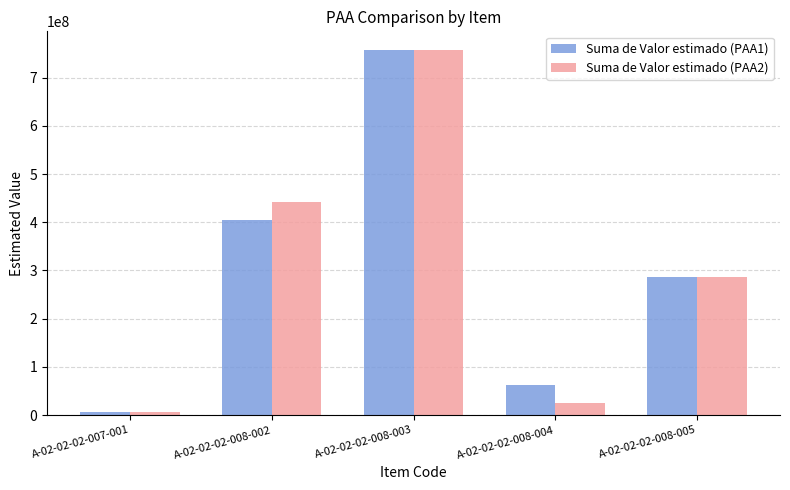

Is it true that Suma de Valor estimado (PAA1) equals 432180727 at A-02-02-02-008-003?

False